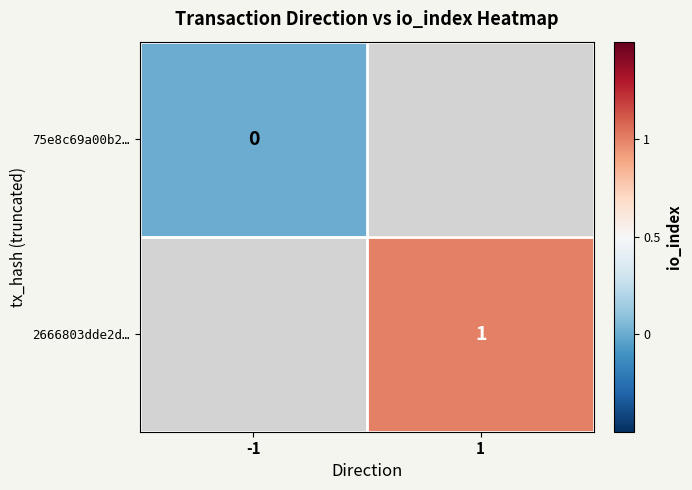

Is the value of 2666803dde2d… at 1 greater than the value of 75e8c69a00b2… at -1?

Yes